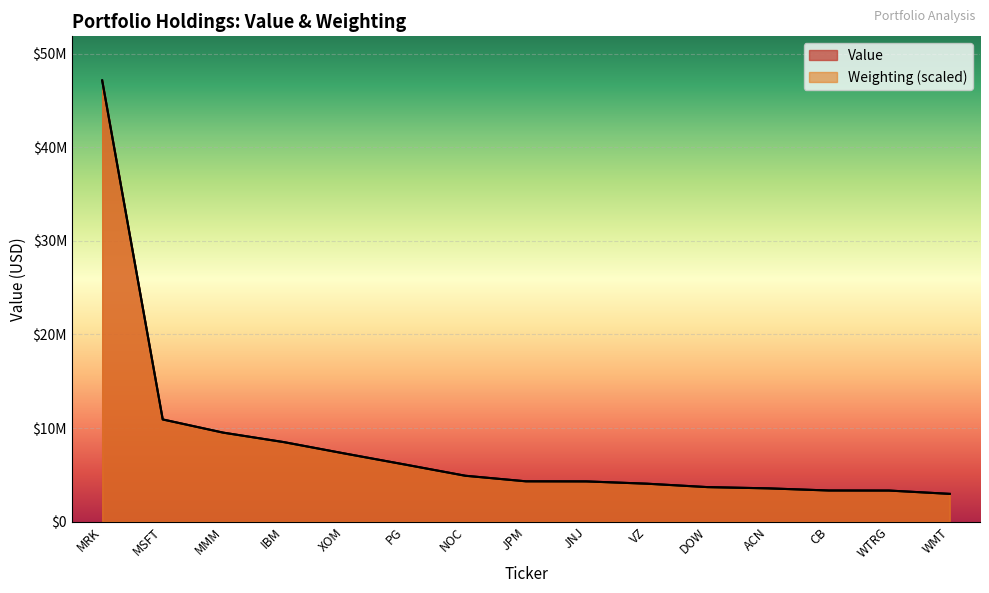

At WMT, list the series in order from largest to smallest.

Weighting, Value